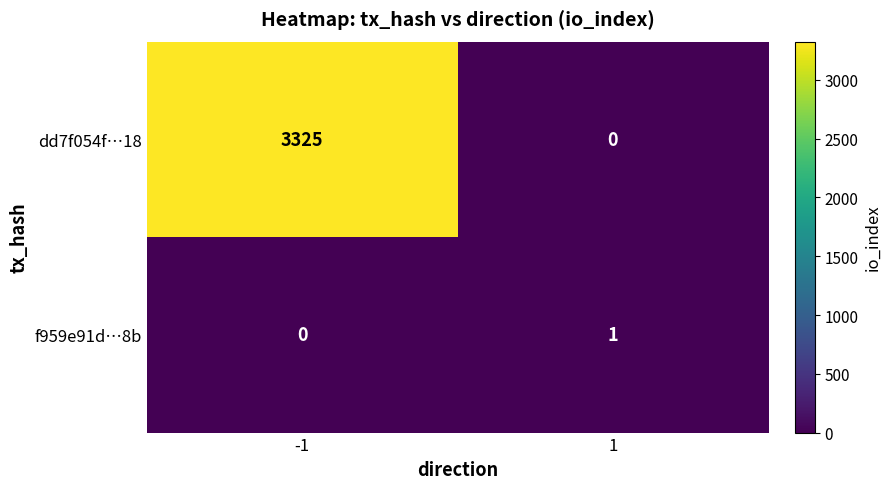

The value of dd7f054f…18 at 1 is 0. True or false?

True